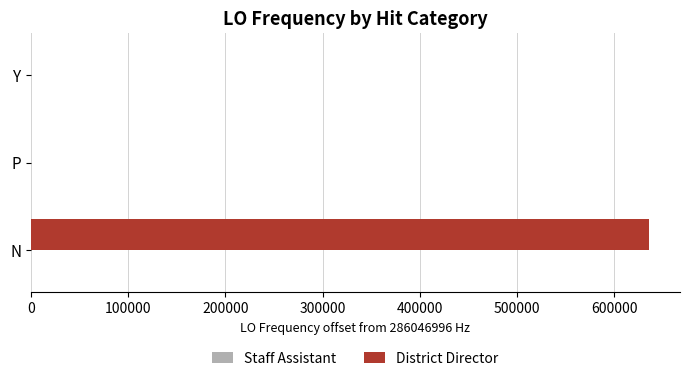

True or false: District Director has a value of 875524.8 at N.

False